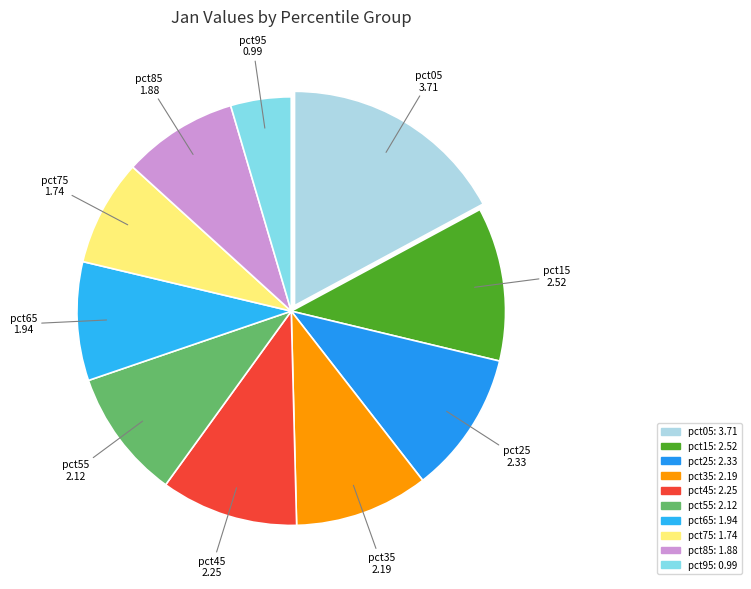

True or false: pct45 accounts for 2% of the total.

False